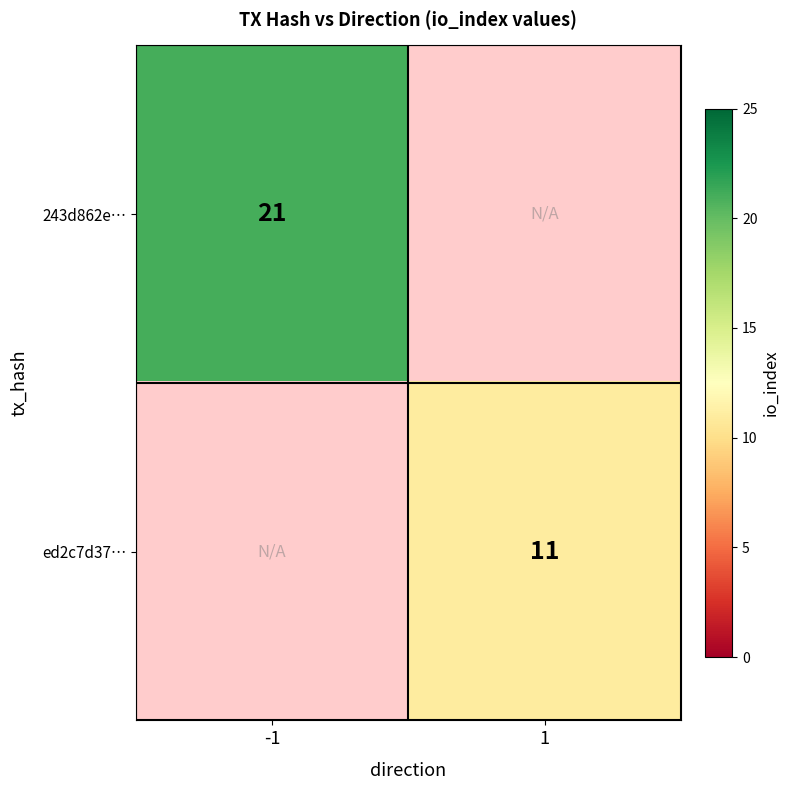

True or false: ed2c7d37… has a value of 7 at 1.

False